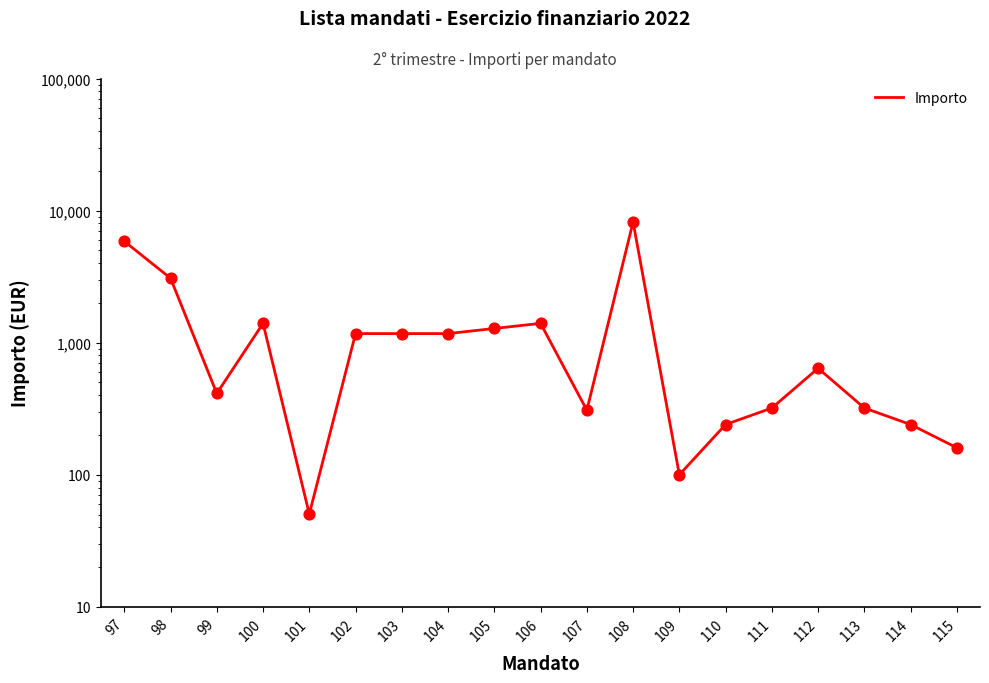

What is the ratio of the value at 108 to the value at 113?

25.6